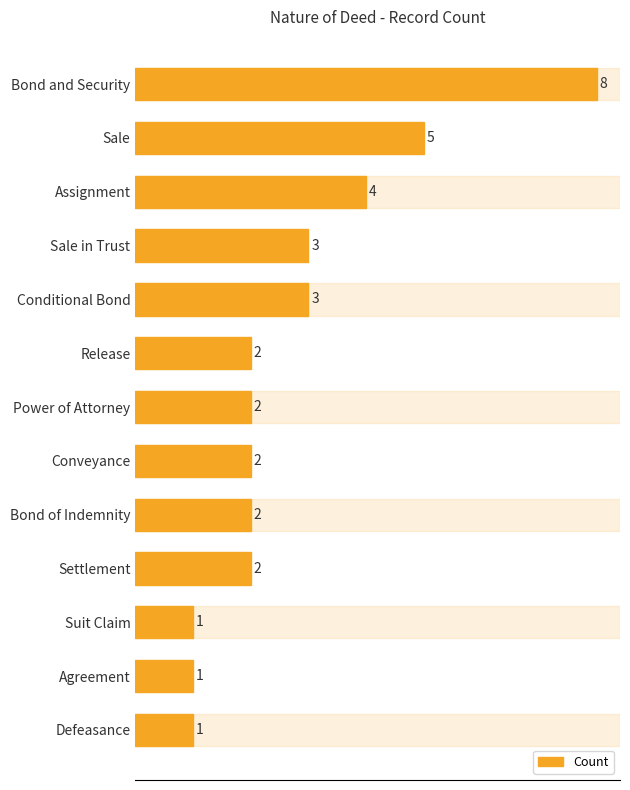

What is the ratio of the value at Conveyance to the value at Power of Attorney?

1.0